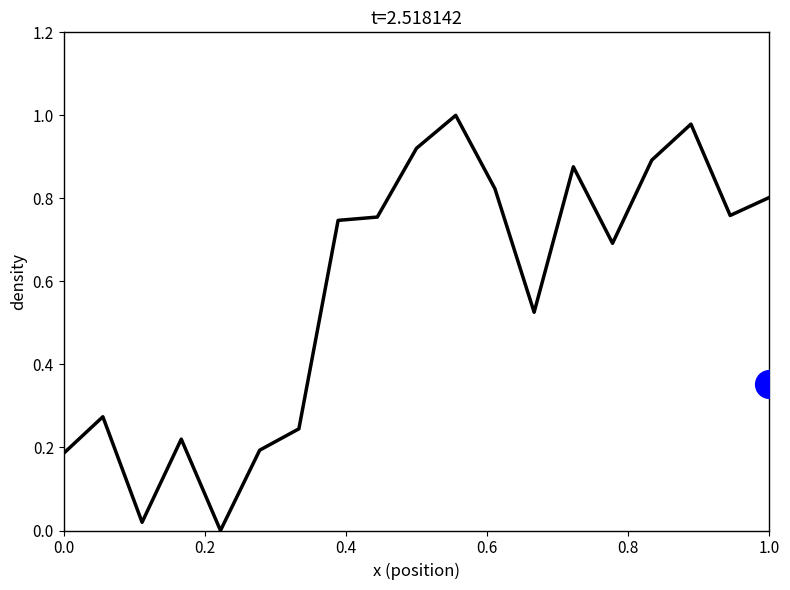

The chart shows a value of 0.1 at 0.4. True or false?

False